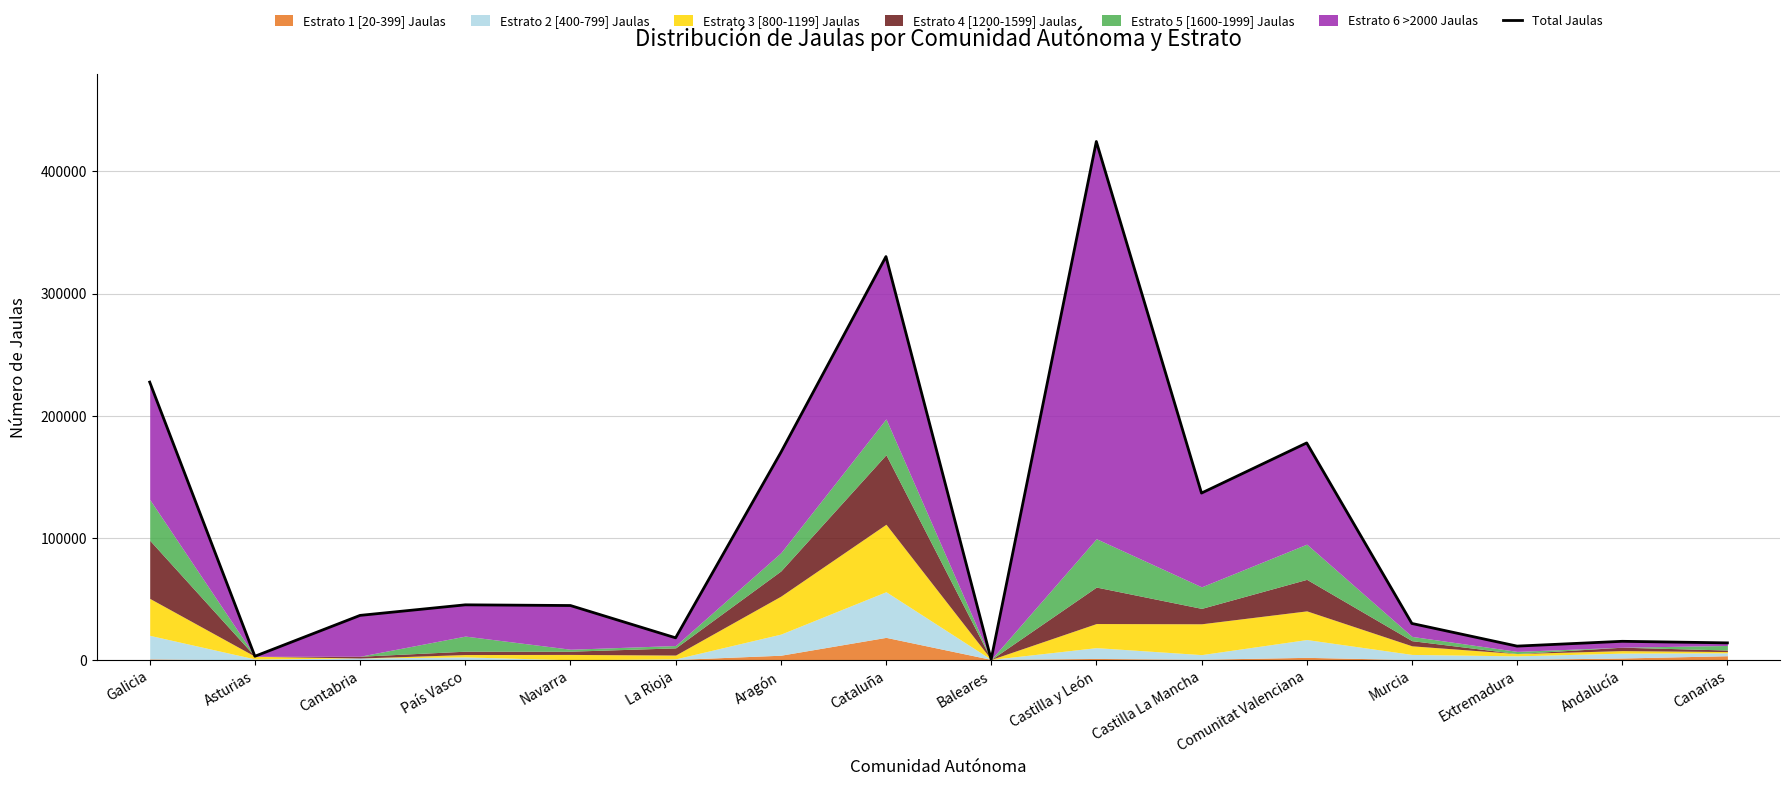

Is it true that the value at La Rioja is 18088?

True